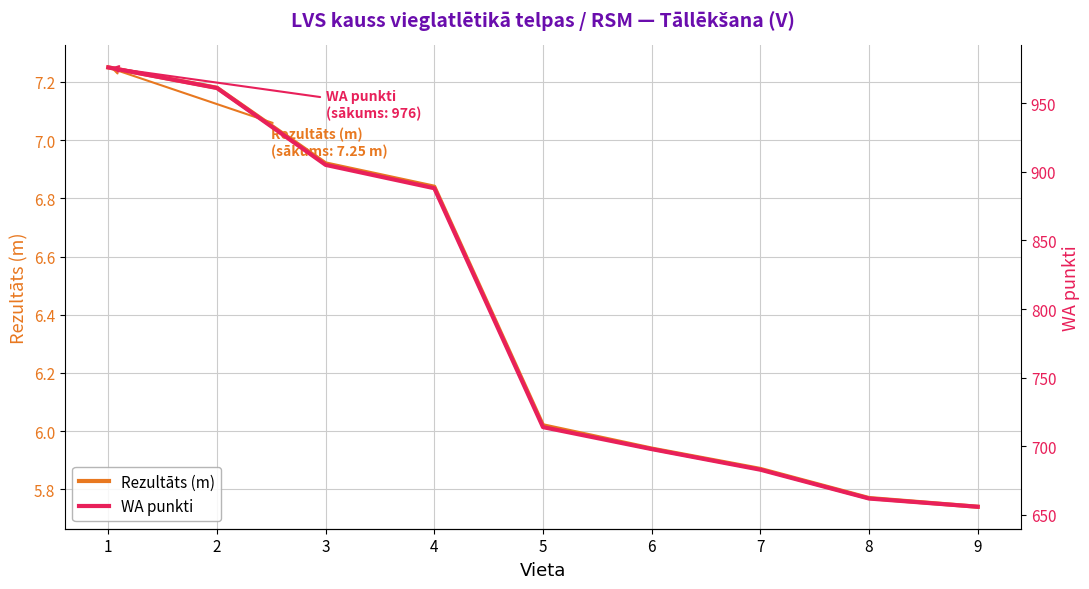

True or false: WA punkti has a value of 961.0 at 2.

True